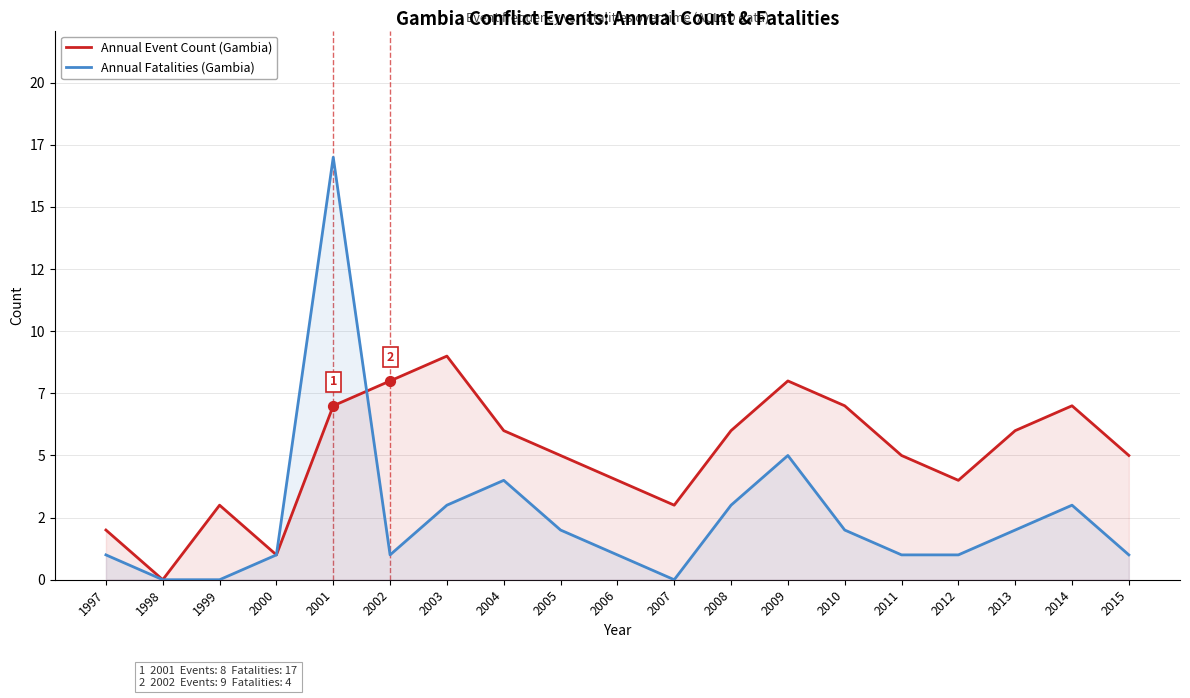

What are all the series names shown in the legend?

Annual Event Count (Gambia), Annual Fatalities (Gambia)